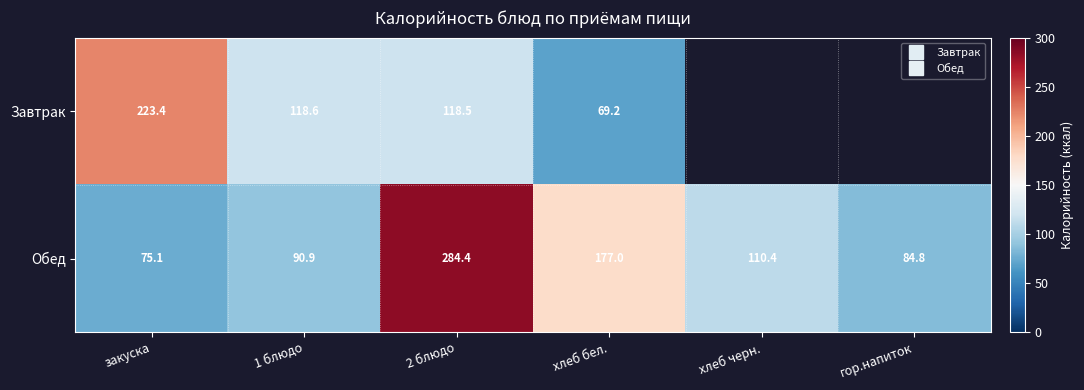

Which category has the lowest value across all series?

хлеб бел.